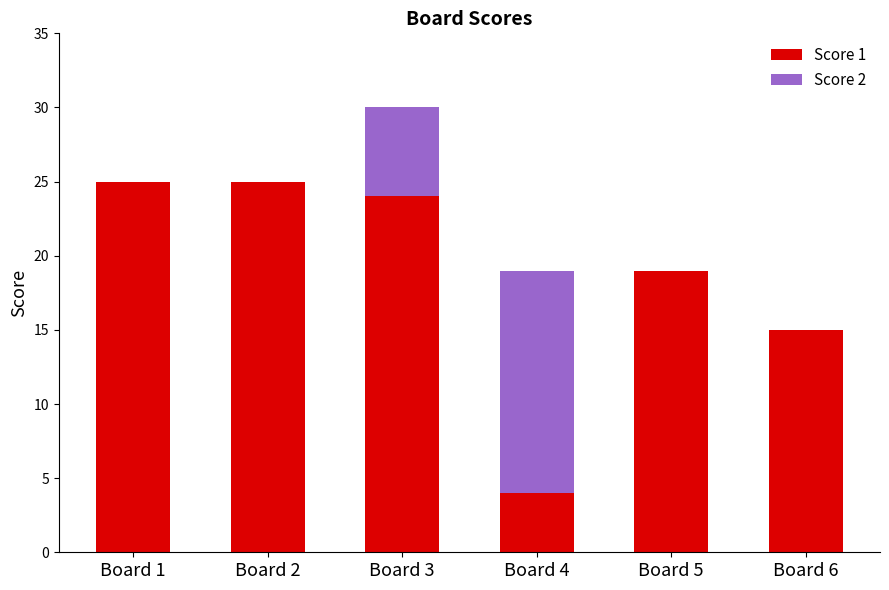

At which category is the sum across all series the highest?

Board 3